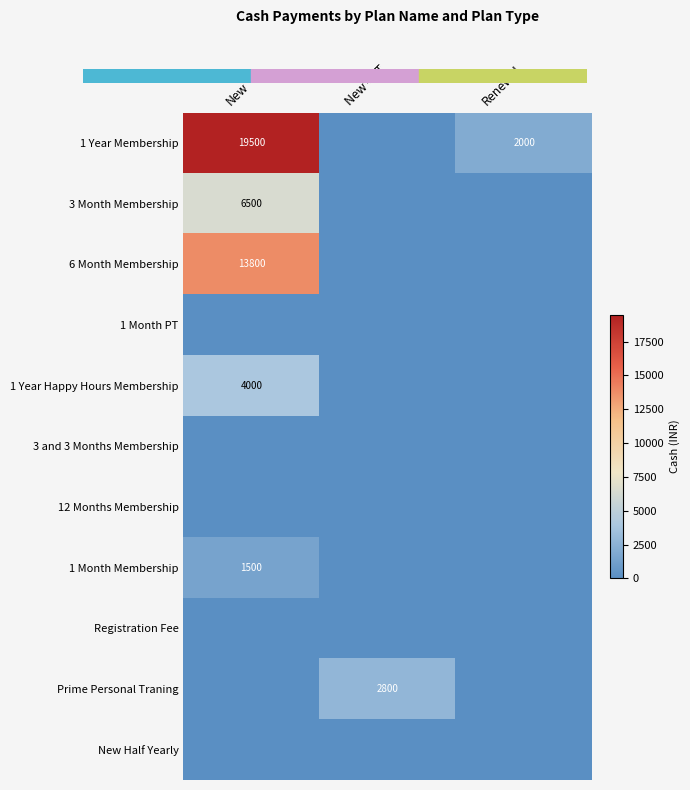

True or false: Prime Personal Traning has a value of 2800 at New - PT.

True